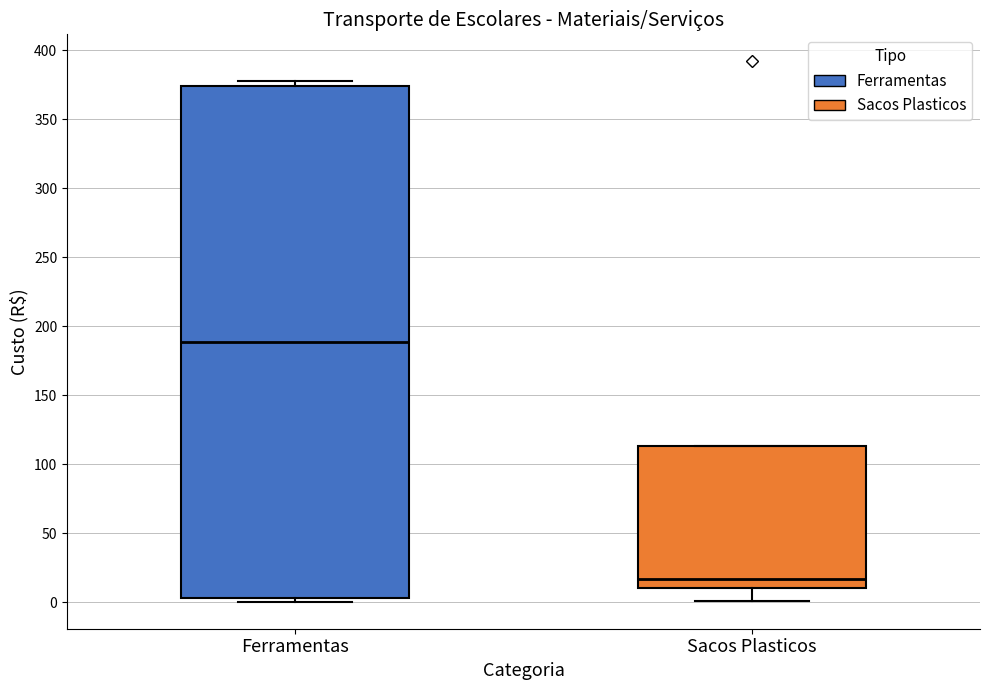

Which box's median line is the highest?

Ferramentas